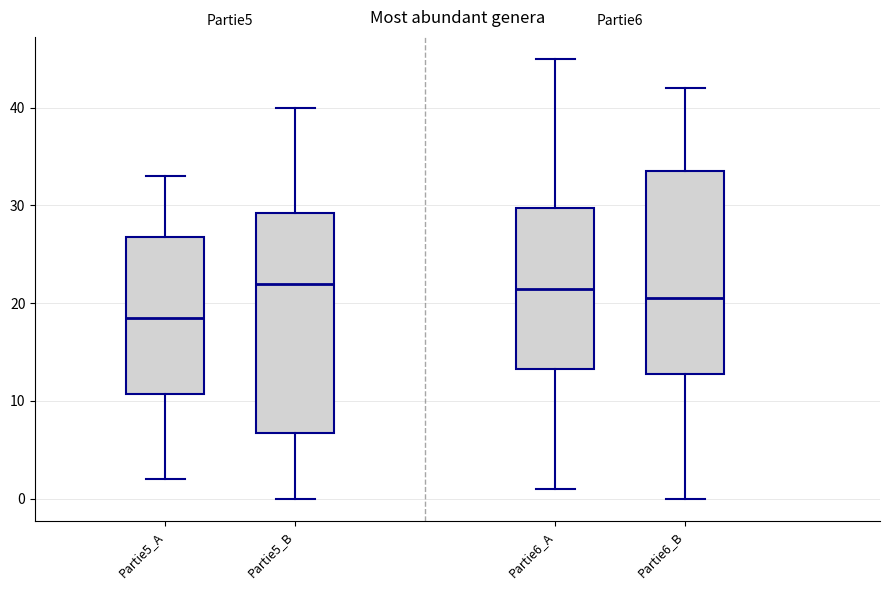

Reading left to right, transcribe this box plot: for each box, give where its median line is, the range the box spans, and where its two whiskers end, as read against the y-axis. The values are not printed on the chart, so give them approximately, as read against the axis.

Partie5_A: median 19, box 11 to 27, whiskers 2 to 33
Partie5_B: median 22, box 7 to 29, whiskers 0 to 40
Partie6_A: median 22, box 13 to 30, whiskers 1 to 45
Partie6_B: median 21, box 13 to 34, whiskers 0 to 42